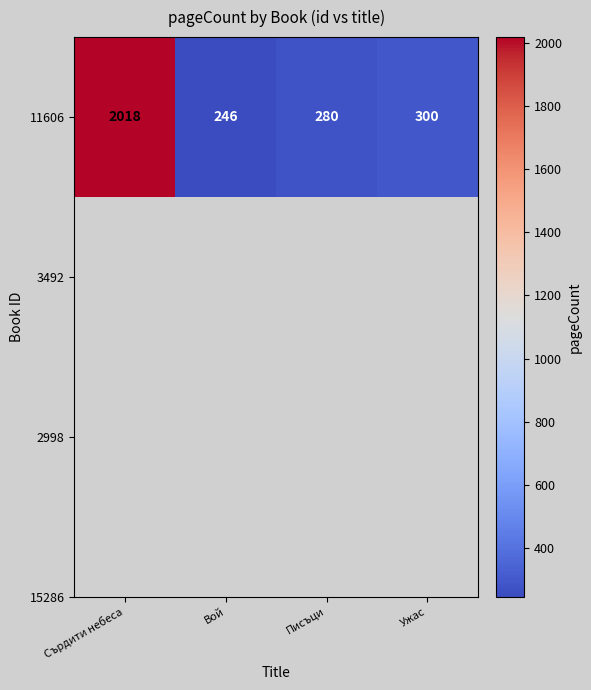

List the labels in order of value, smallest first.

Вой, Писъци, Ужас, Сърдити небеса